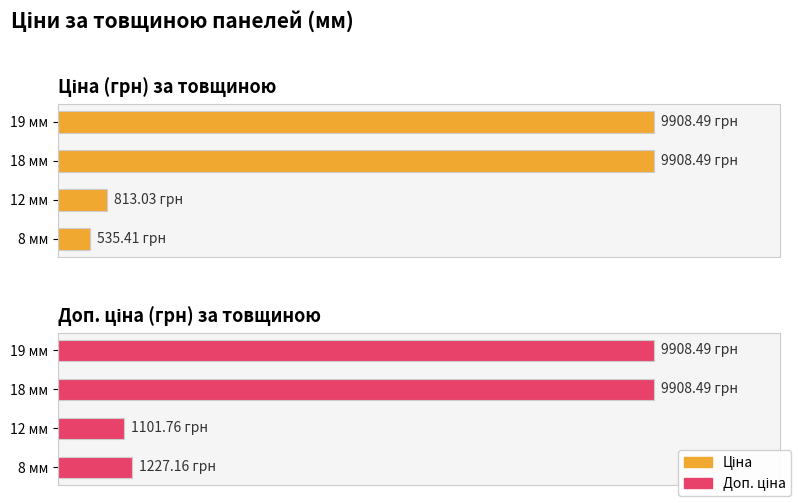

What is the spread (max minus min) of values at 8 мм?

691.7